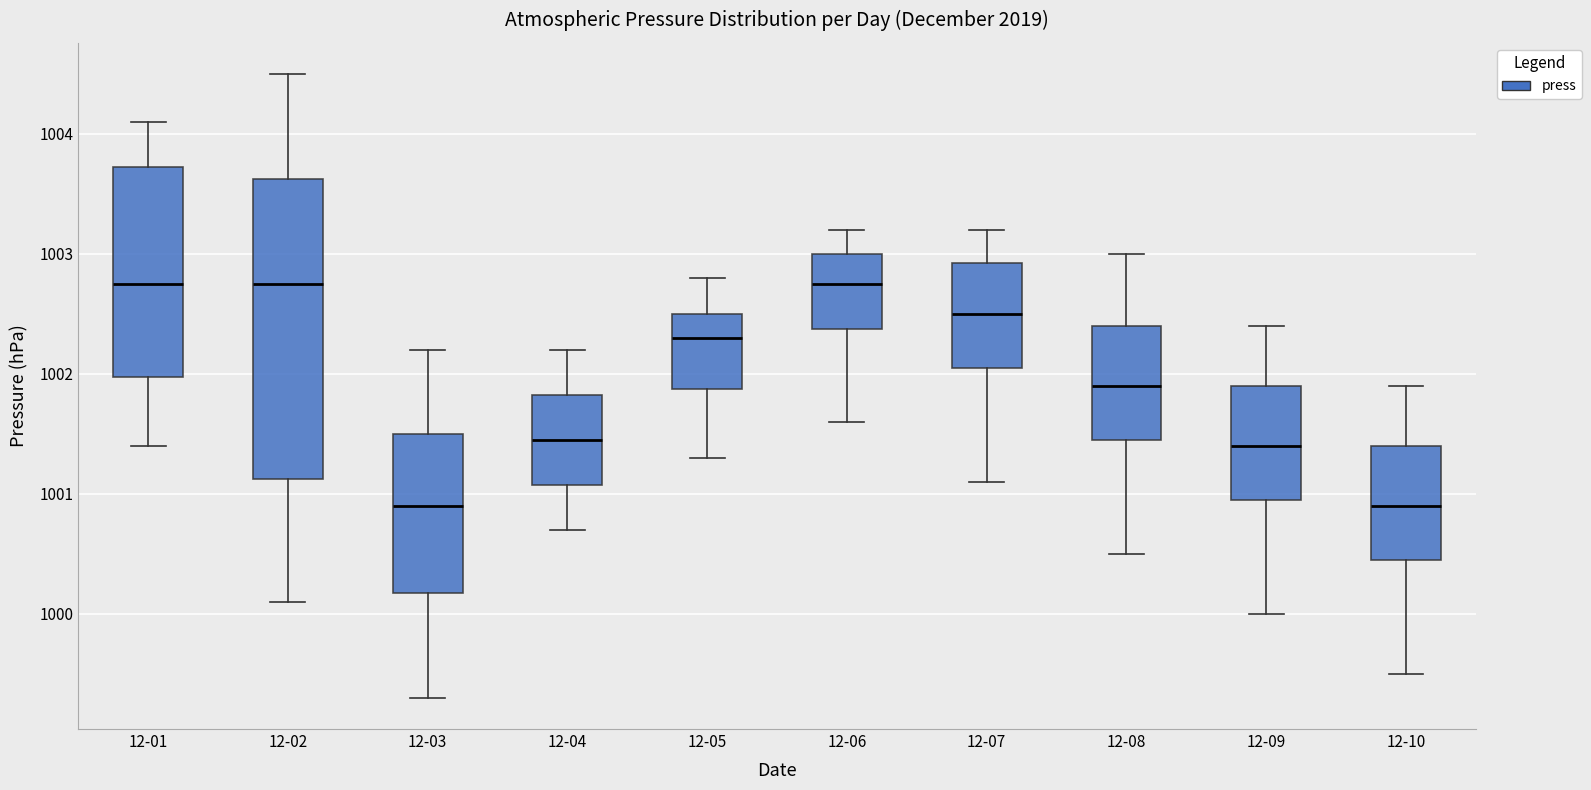

Comparing the boxes themselves (not the whiskers), which one is the tallest?

12-02